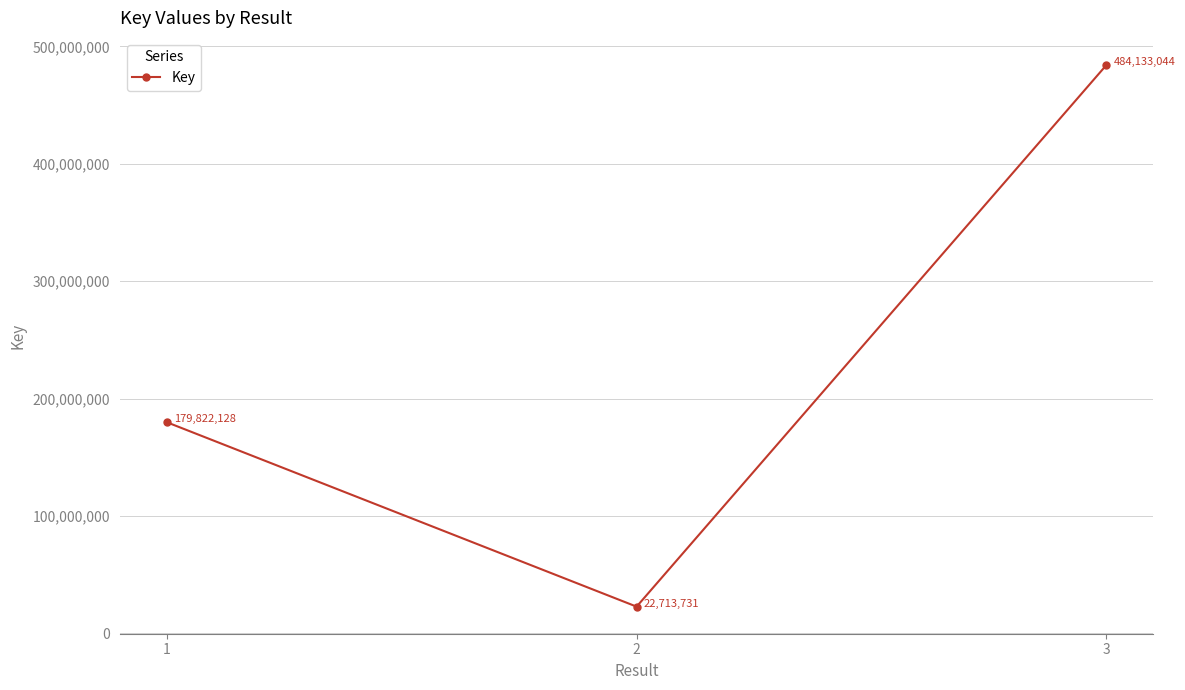

The value at 1 is 62002539. True or false?

False